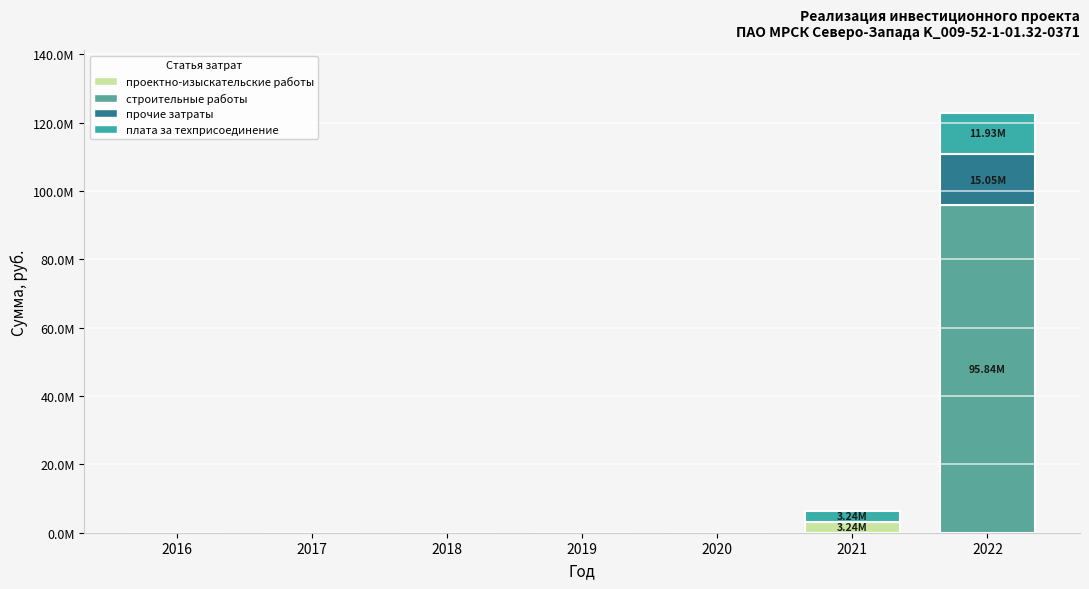

Are the bars horizontal?

No